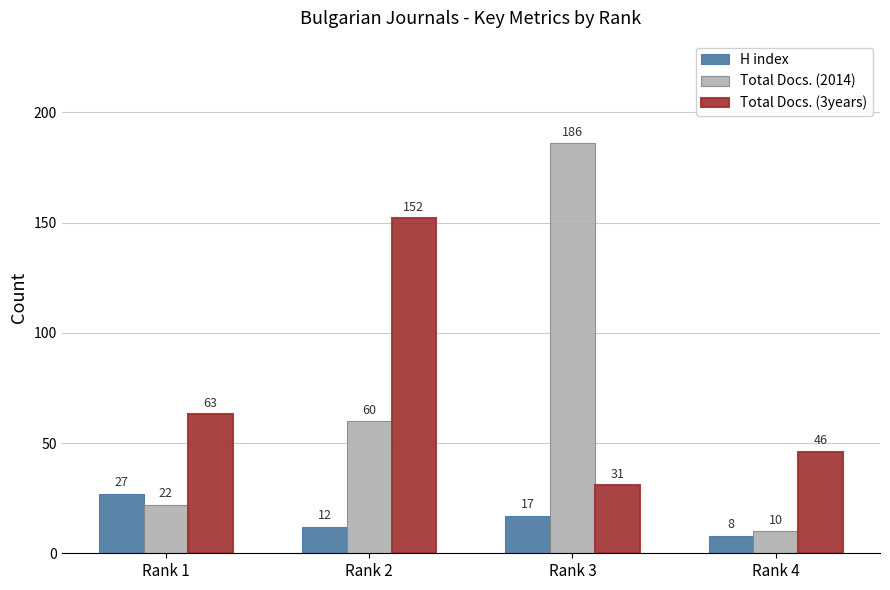

What value does the H index series have at Rank 3?

17